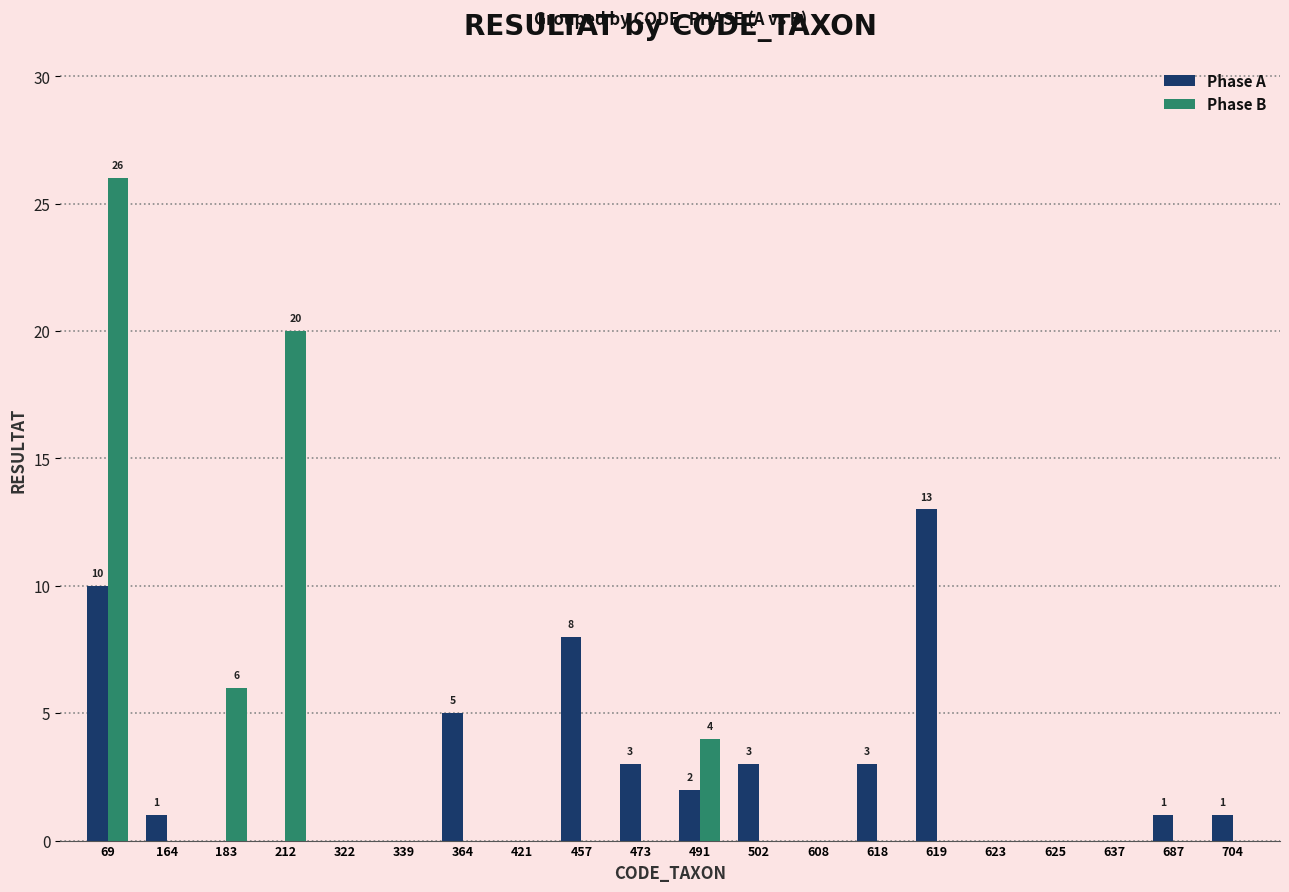

At which category is the sum across all series the highest?

69